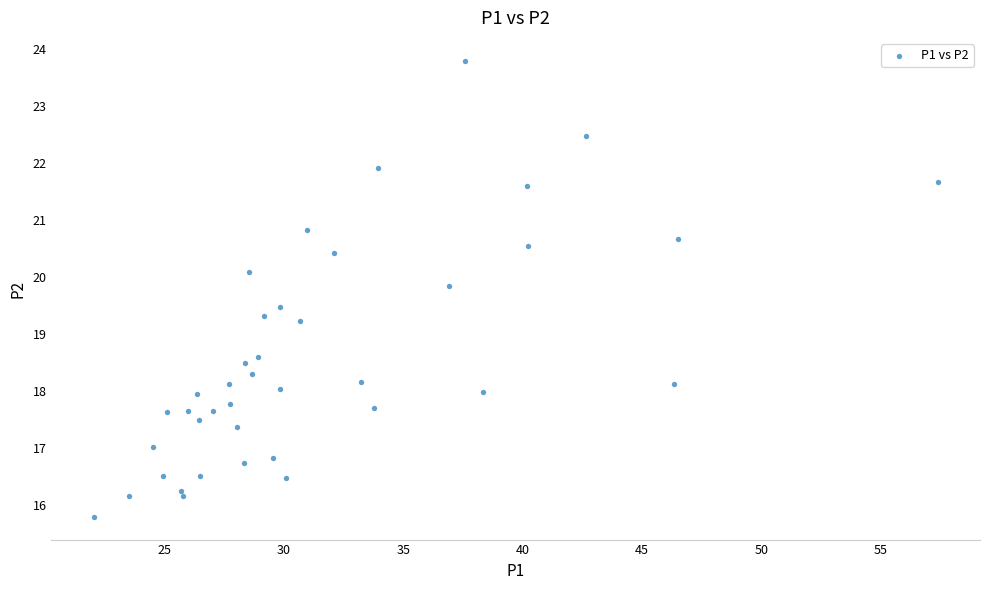

What Y value in the scatter plot is closest to 19?

19.2